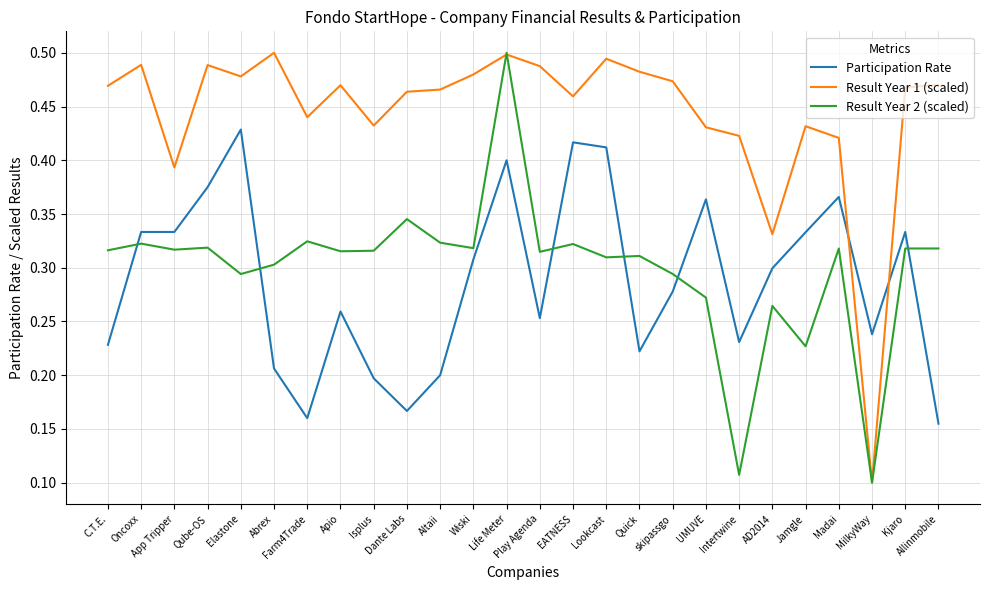

True or false: Participation Rate and Result Year 2 (scaled) intersect in this chart.

True